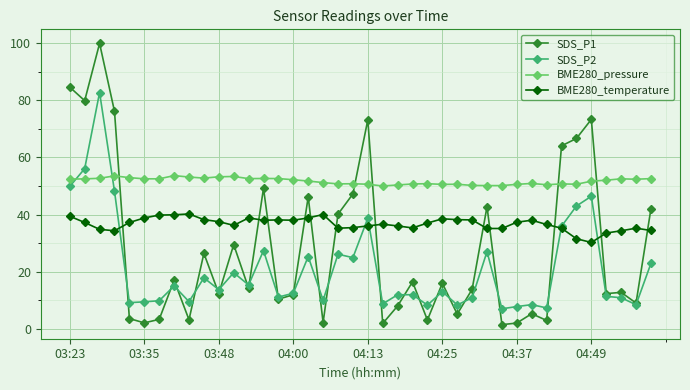

What is the minimum value for BME280_temperature?

30.2